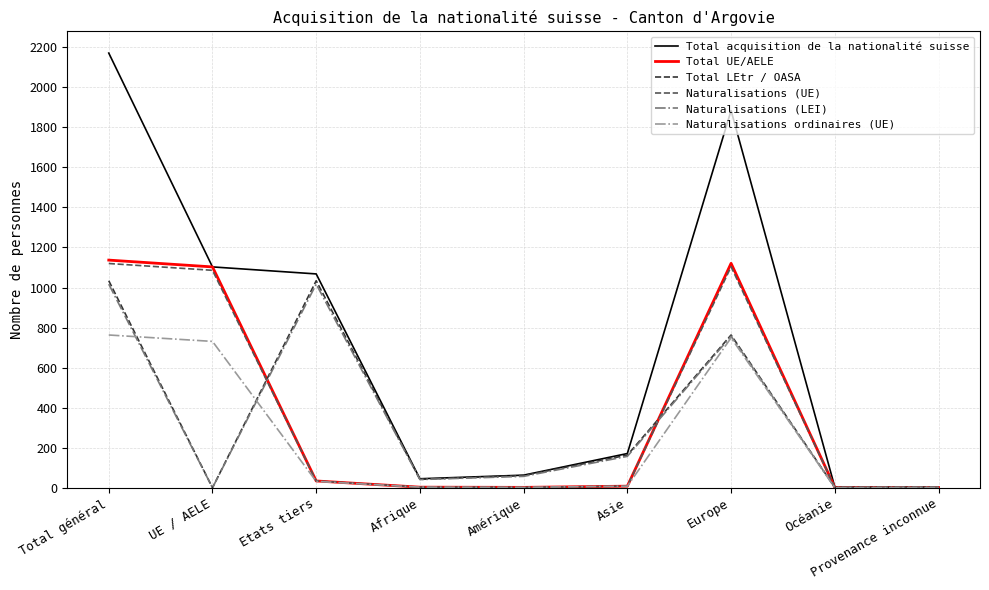

Is it true that Total LEtr / OASA equals -347 at UE / AELE?

False